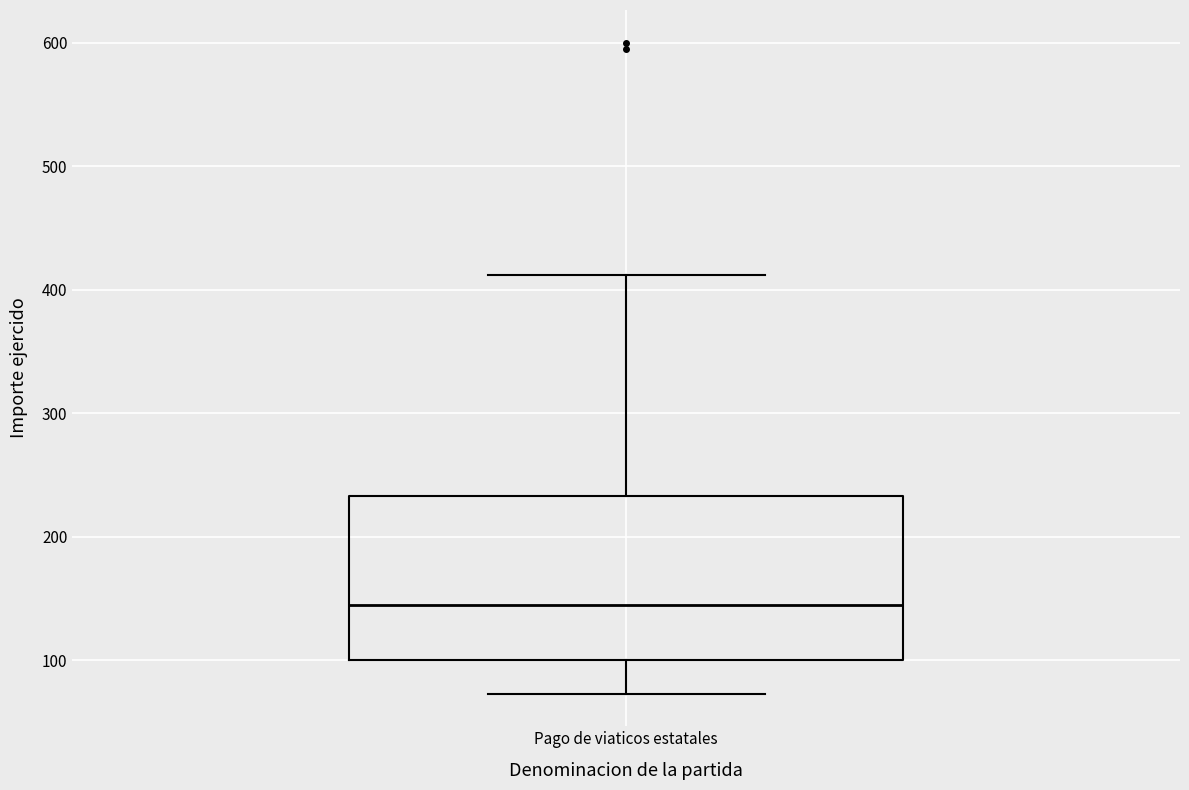

Where does the median line of the box for Pago de viaticos estatales sit on the y-axis? The values are not printed on the chart, so give them approximately, as read against the axis.

150